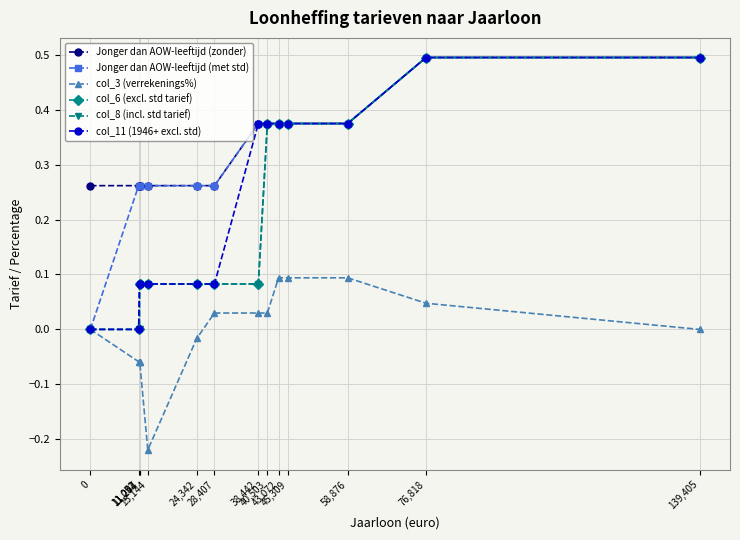

Which series changed the most between 58,876 and 139,405?

Jonger dan AOW-leeftijd (zonder)